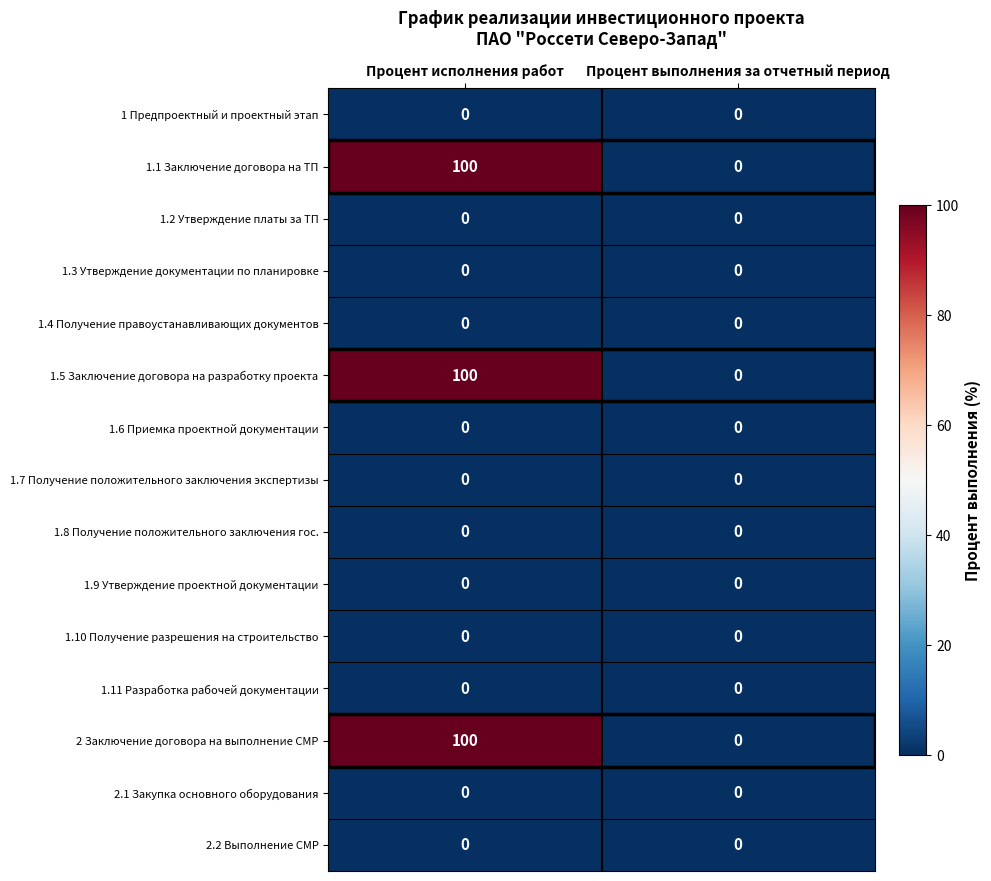

What is the difference between the highest and lowest values at Процент исполнения работ?

100